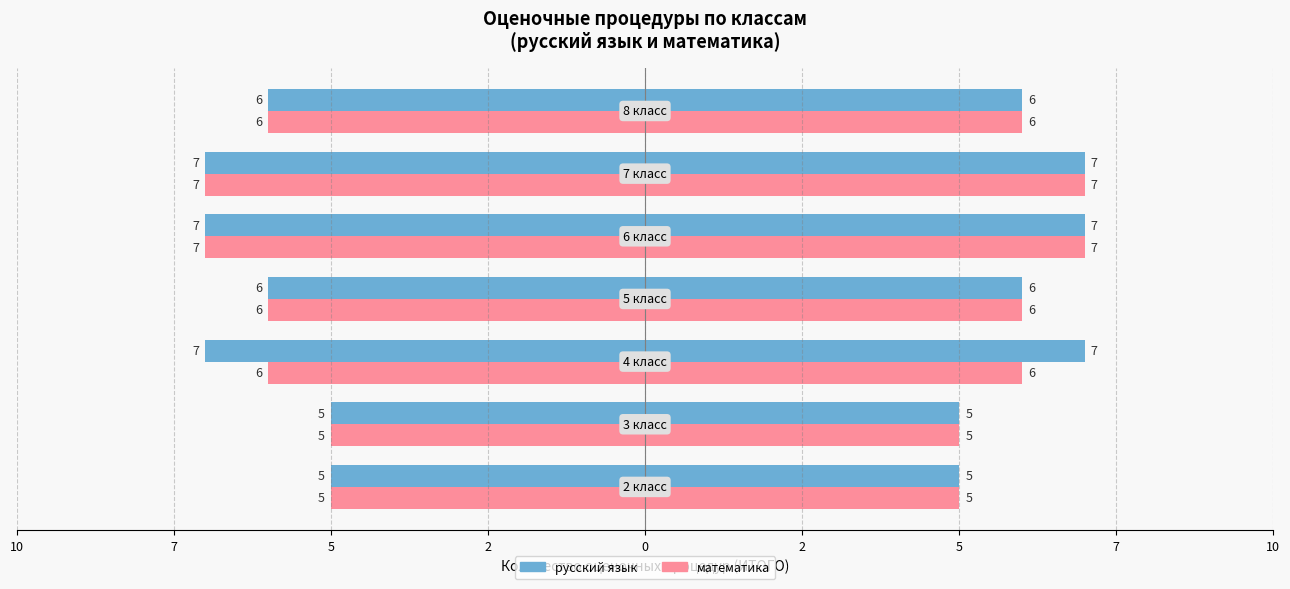

How many values in the математика series are below -6?

2